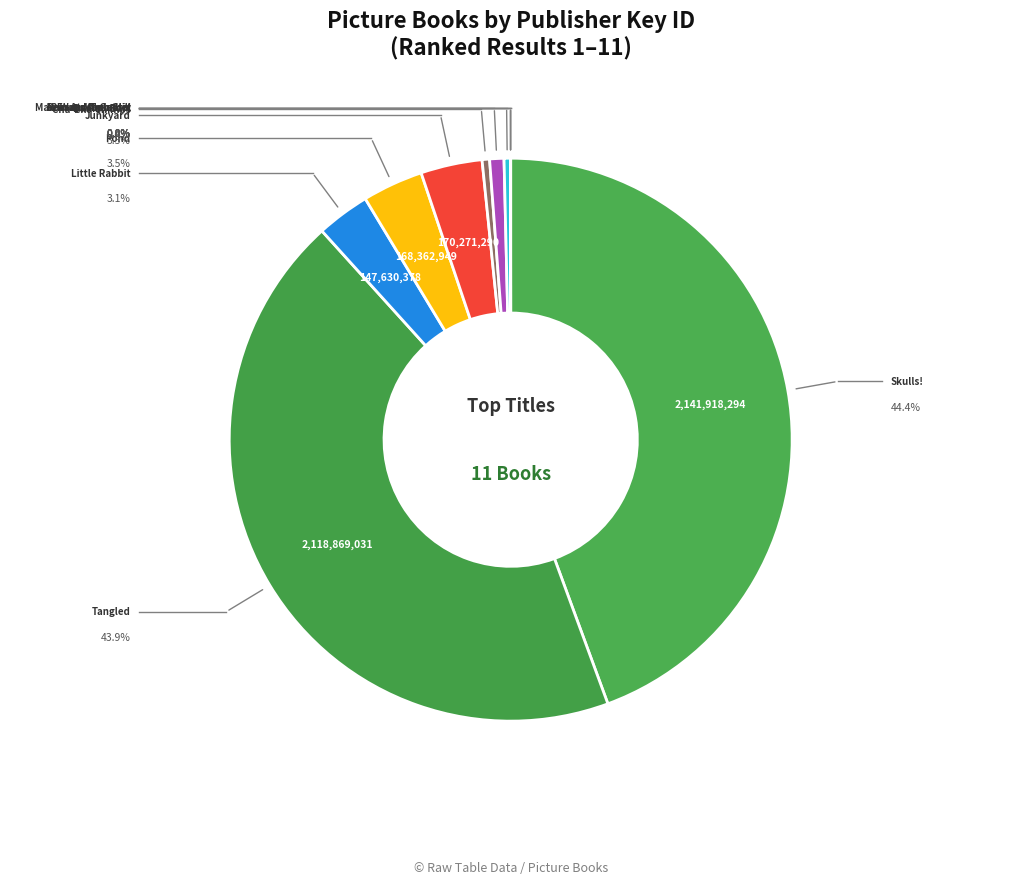

What is the largest slice in the pie chart?

Skulls!